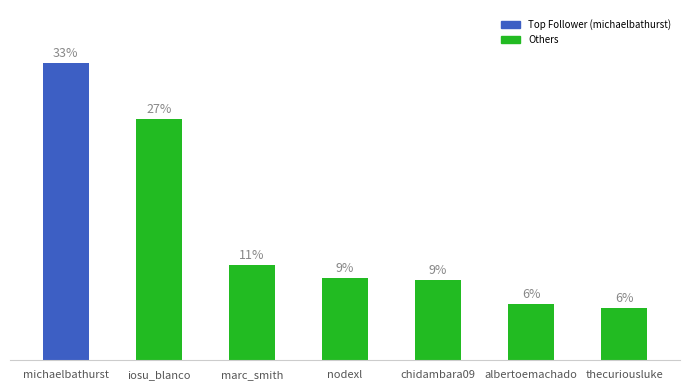

What is the label of the 7th bar from the right?

michaelbathurst